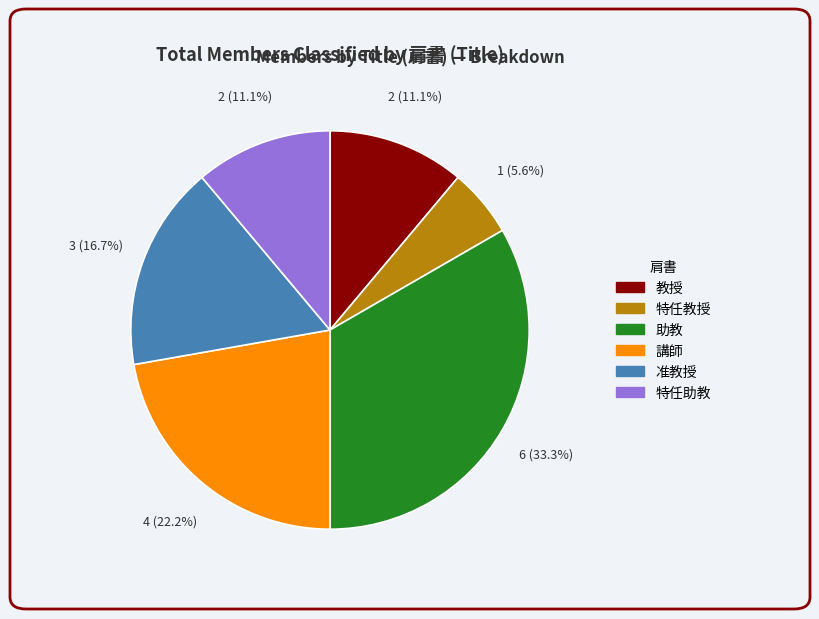

Is there a majority slice in this chart?

No